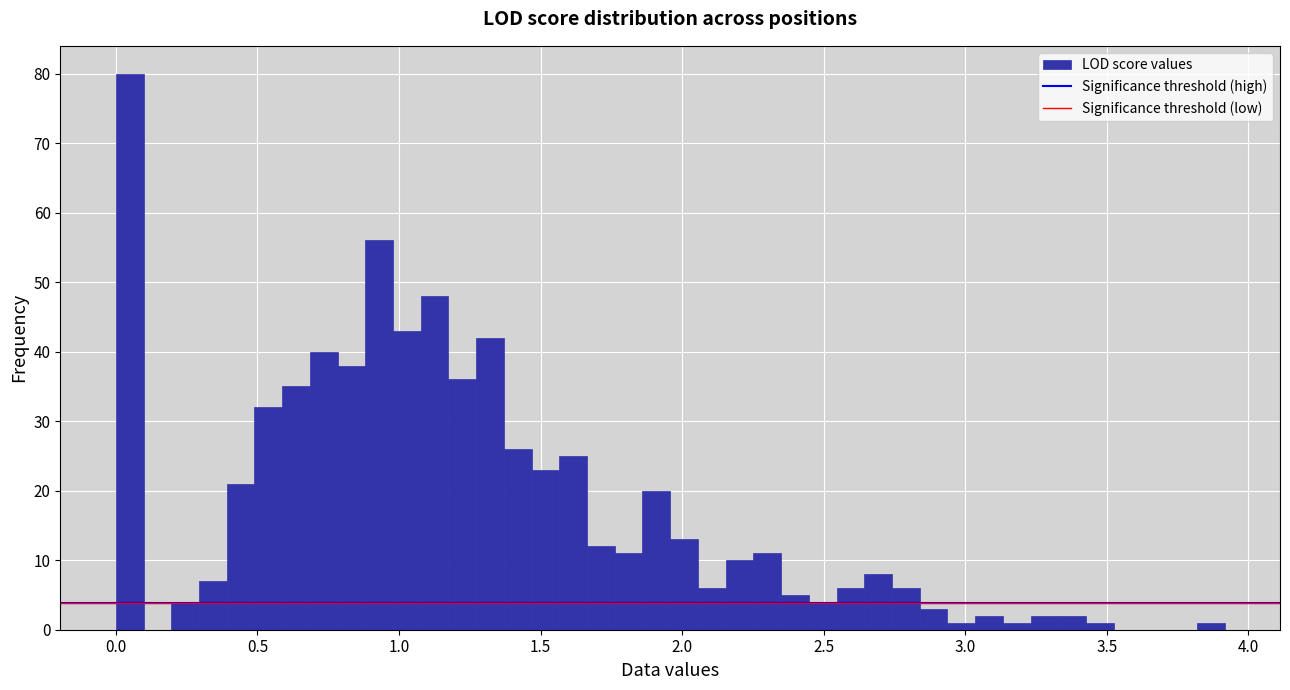

Read against the x-axis, roughly where is the centre of the tallest bar?

0.05